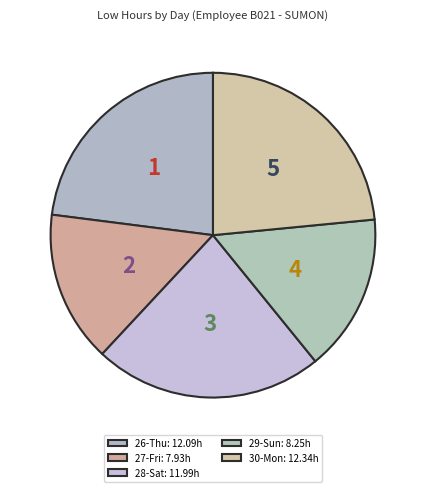

How many segments does this pie chart have?

5